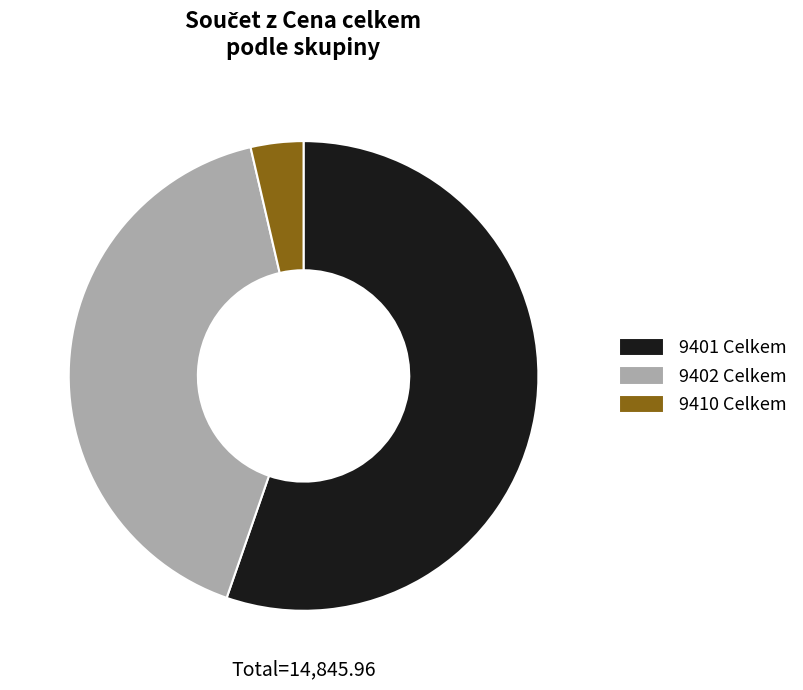

Rank the categories by value from highest to lowest.

9401 Celkem, 9402 Celkem, 9410 Celkem